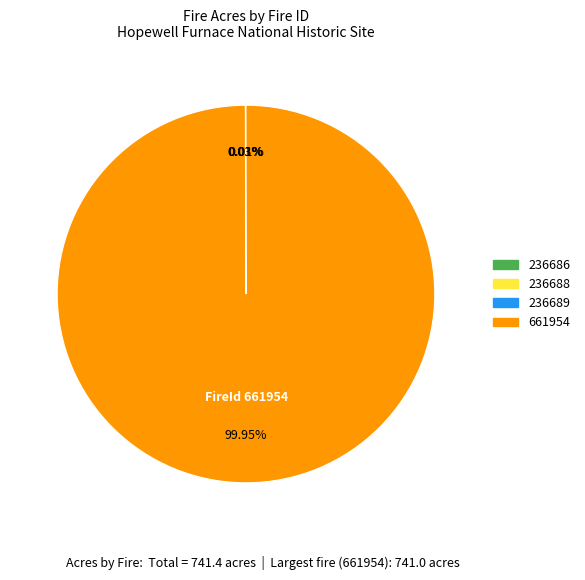

Which slice represents more than half of the pie?

661954